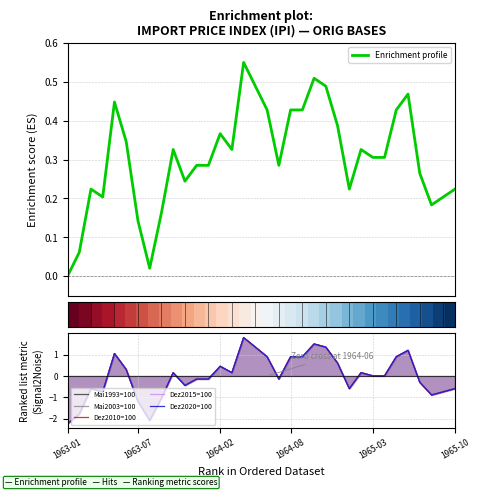

Where do Dez2015=100 and Dez2010=100 first cross each other?

1963-03 and 1963-04